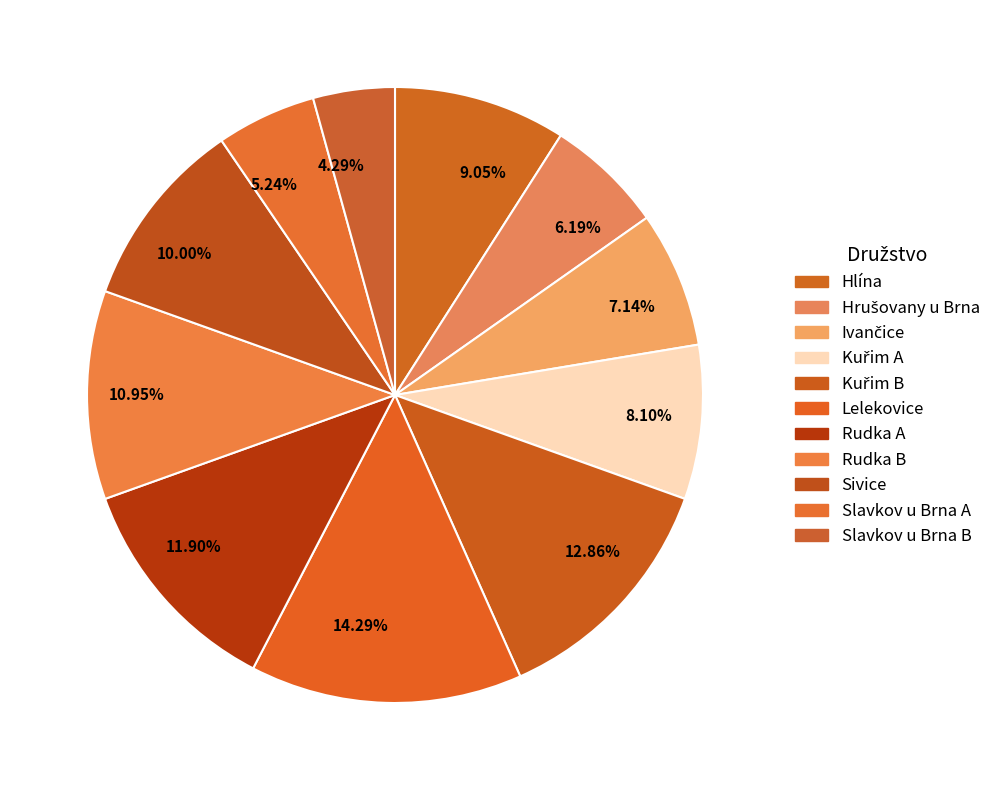

Do 8.10% and 14.29% together represent more than half of the pie?

No